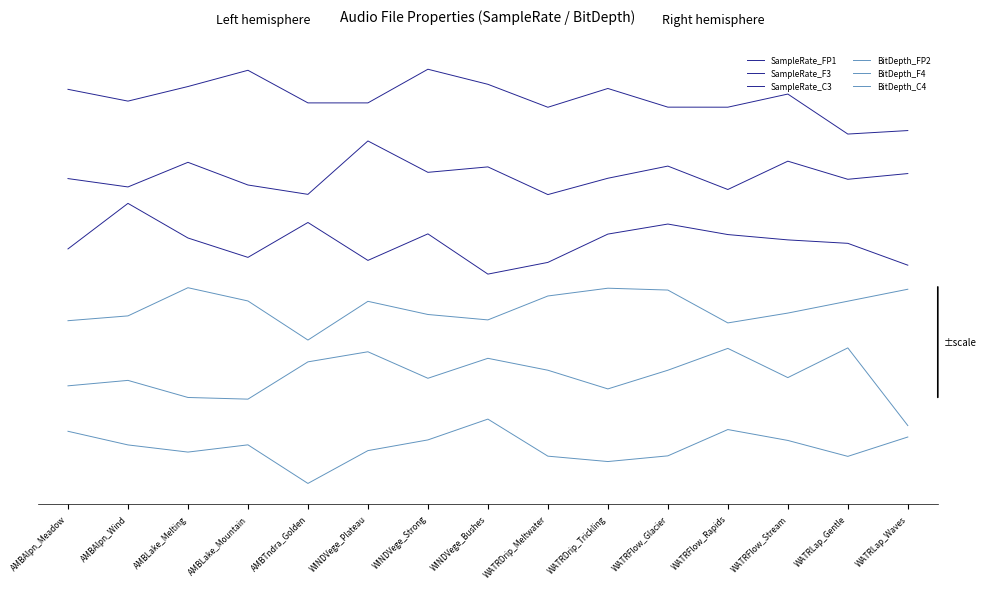

In BitDepth_FP2, how many points are higher than both neighbors (excluding endpoints)?

3